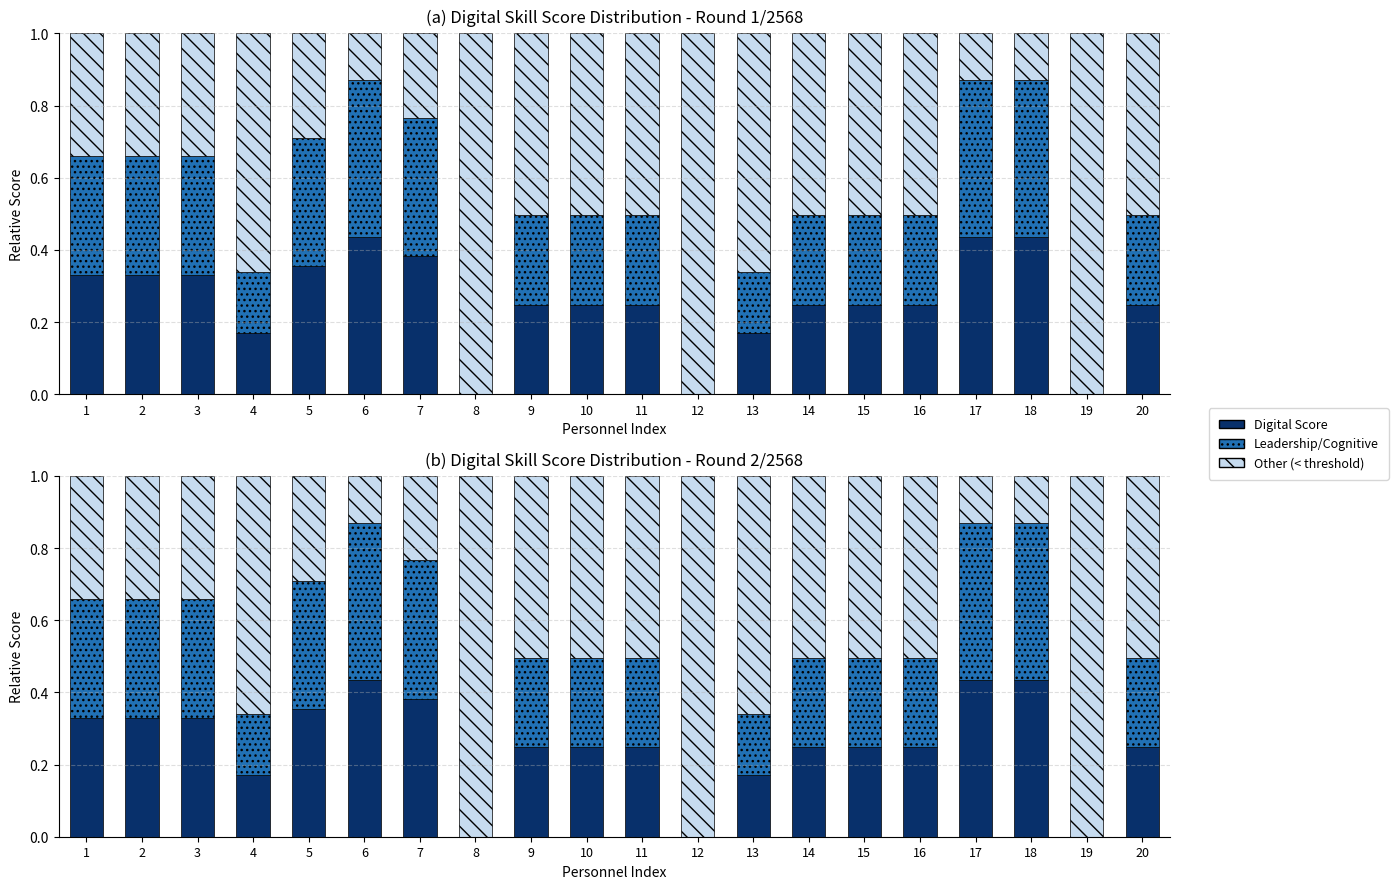

How many groups of bars are there?

20